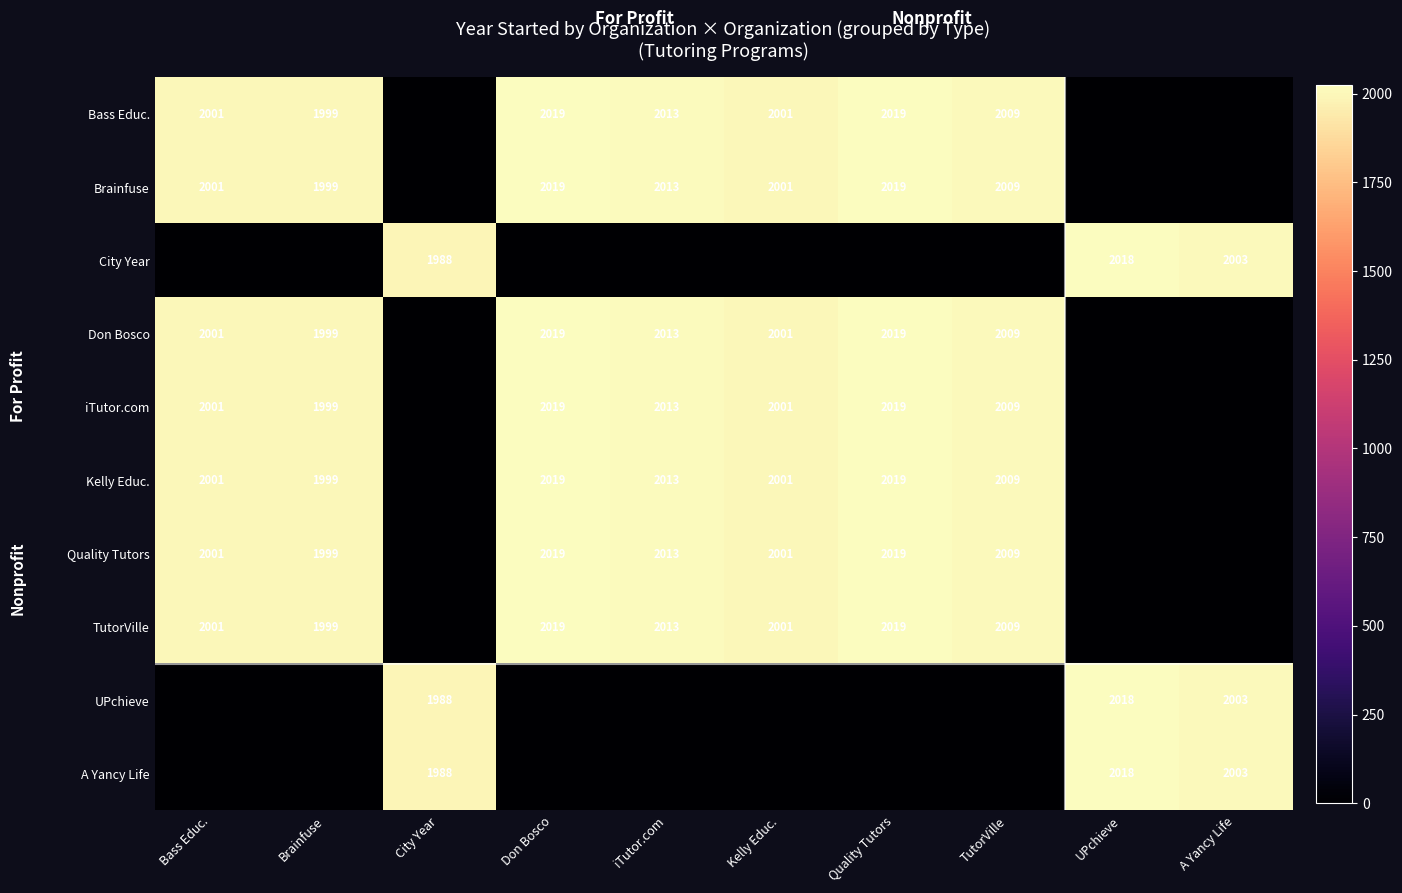

The Kelly Educ. series shows 2013 at iTutor.com. True or false?

True